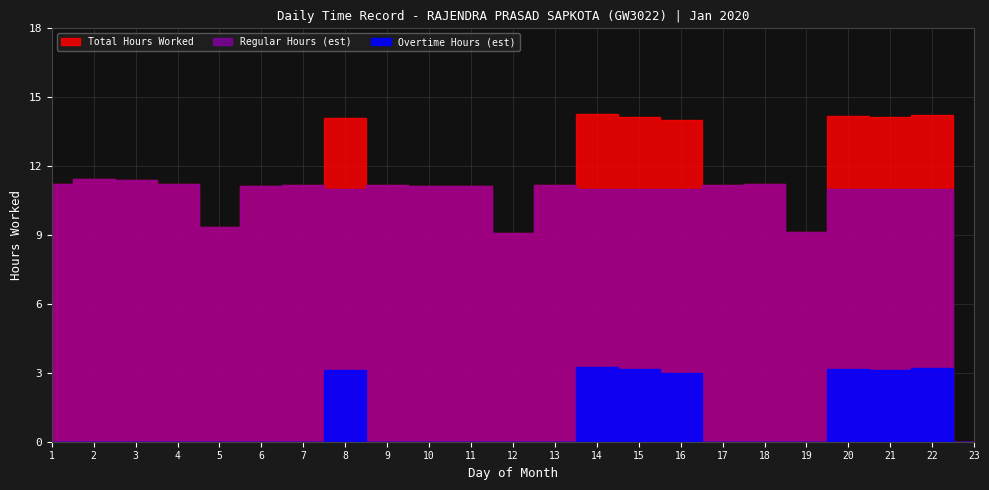

Rank the categories by Total Hours Worked value from lowest to highest.

23, 12, 19, 5, 11, 6, 10, 13, 17, 7, 9, 1, 18, 4, 3, 2, 16, 8, 21, 15, 20, 22, 14